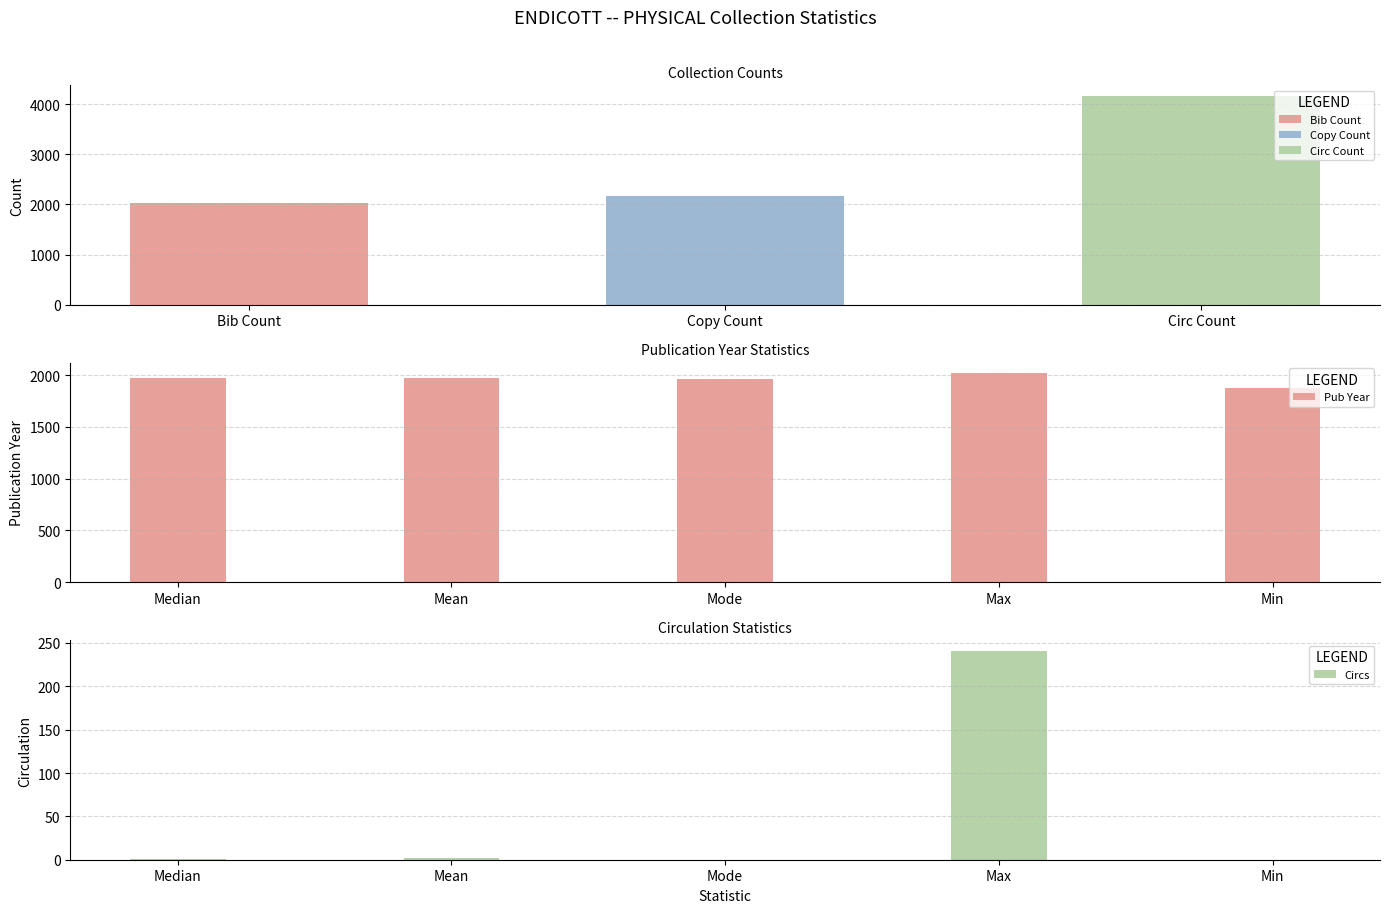

The value of Pub Year at Mode is 1966. True or false?

True